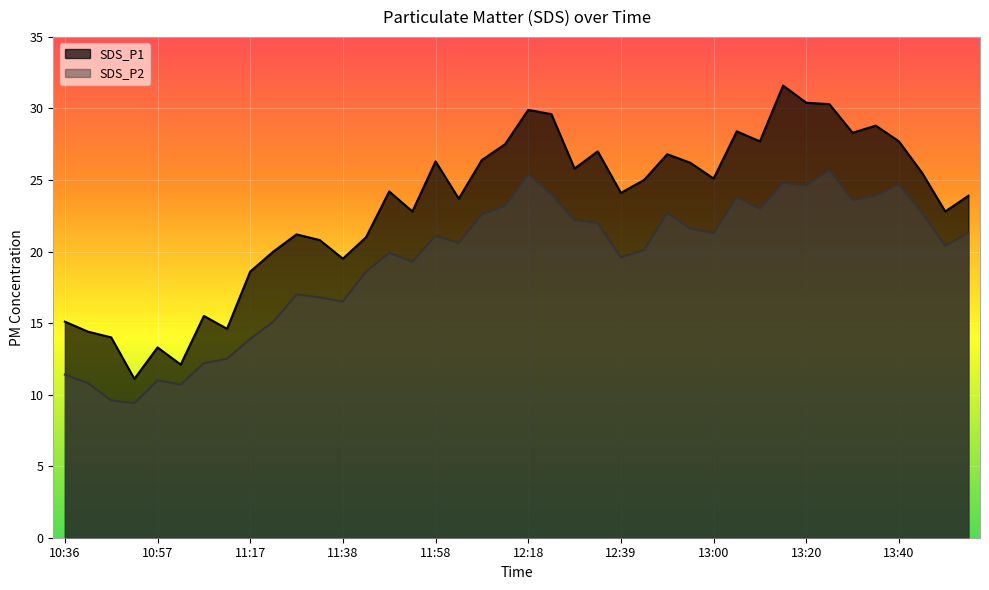

What are all the series names shown in the legend?

SDS_P1, SDS_P2